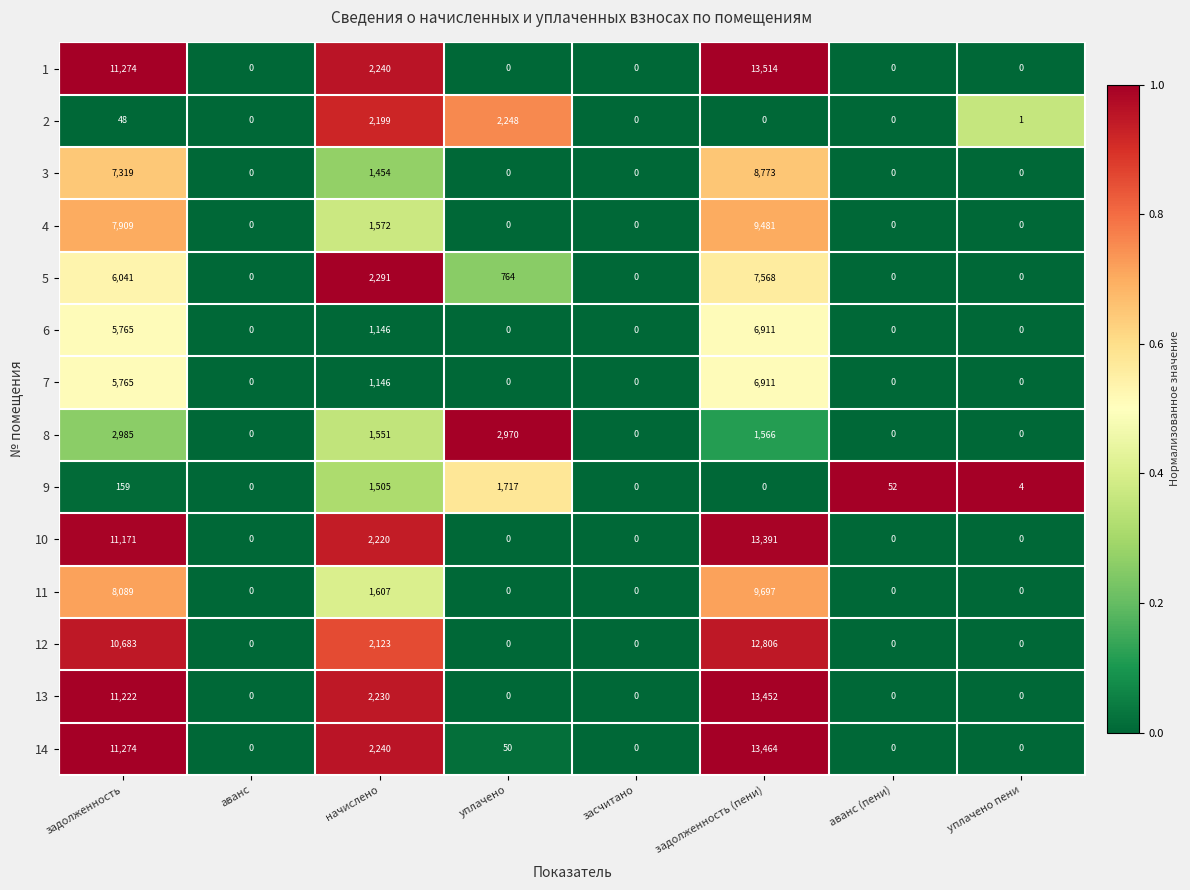

How many categories are shown in the chart?

8